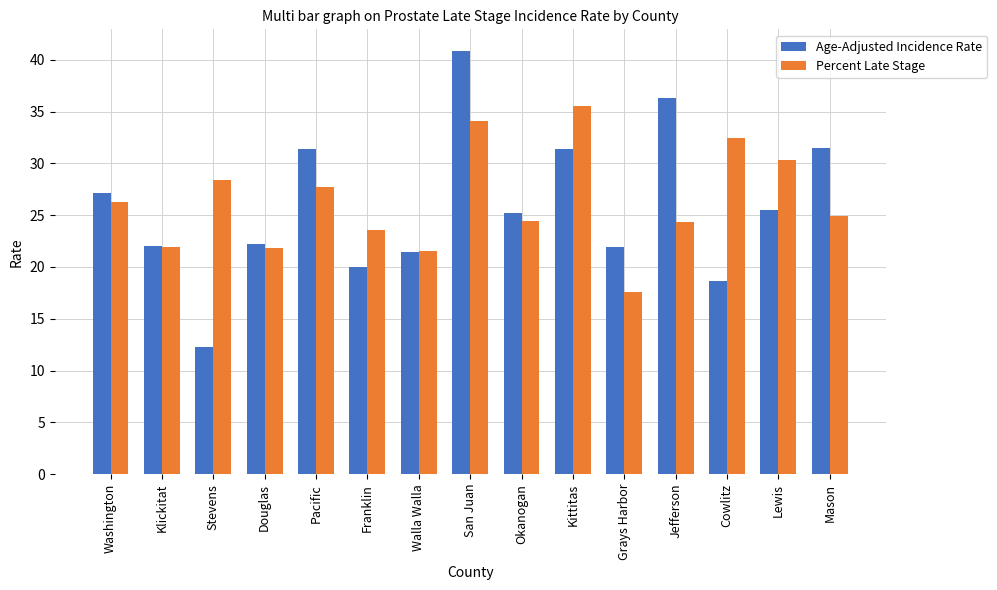

Rank the series by their maximum value, from highest to lowest.

Age-Adjusted Incidence Rate, Percent Late Stage